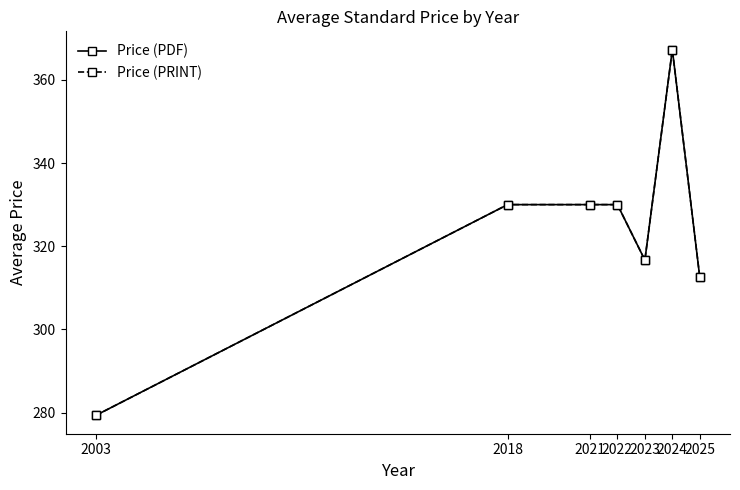

Reading right to left, transcribe all the data shown in this chart.

Price (PDF): 312.5	367.2	316.7	330.0	330.0	330.0	279.3
Price (PRINT): 312.5	367.2	316.7	330.0	330.0	330.0	279.3